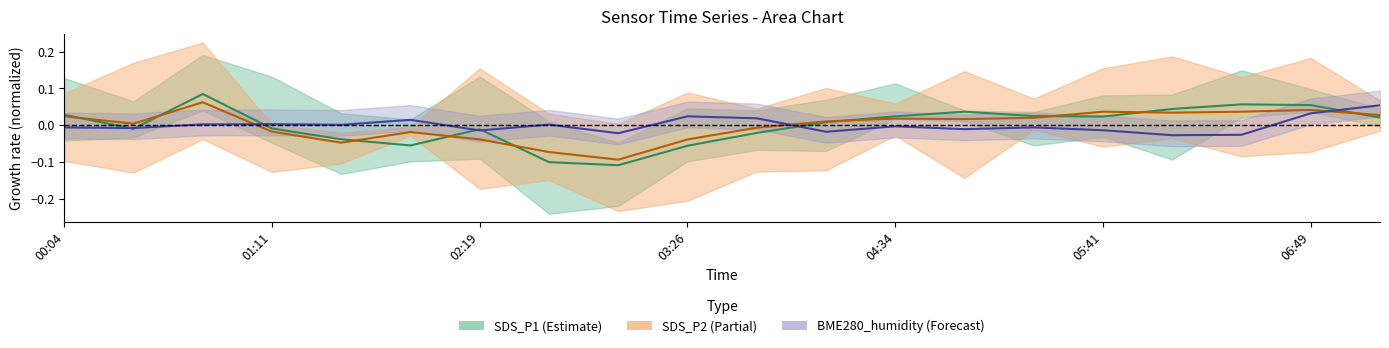

The SDS_P1 mid series shows -0.1 at 03:26. True or false?

True